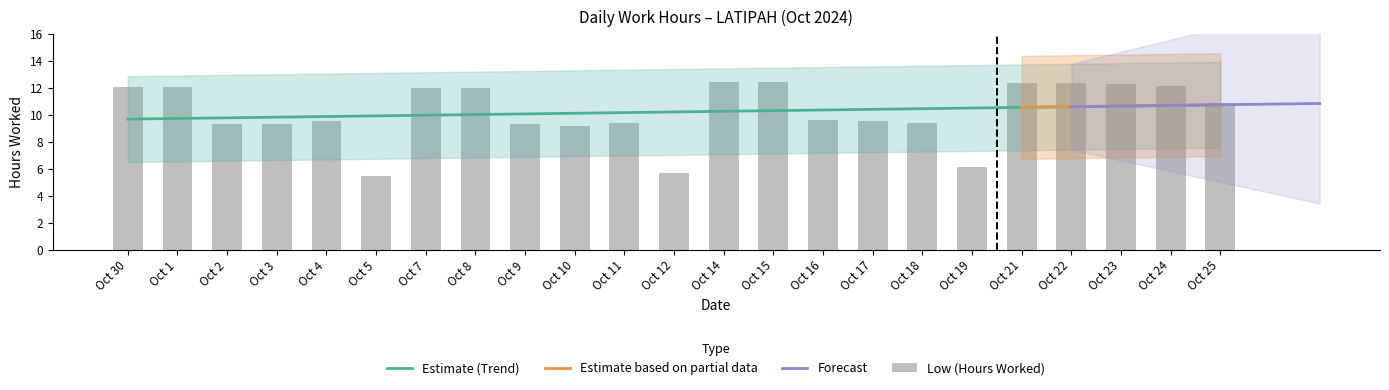

What is the maximum value for Estimate (Trend)?

10.8